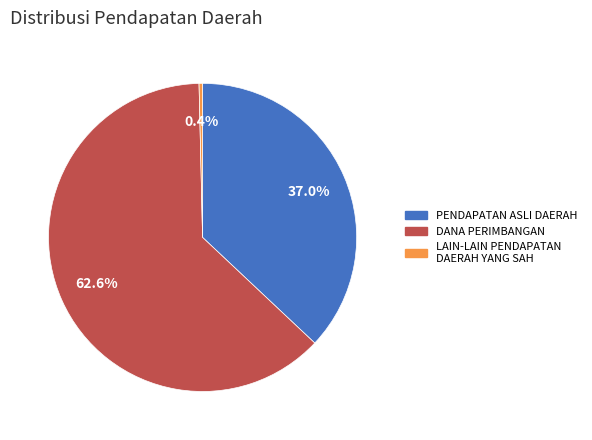

To the nearest percent, what portion does DANA PERIMBANGAN represent?

63%